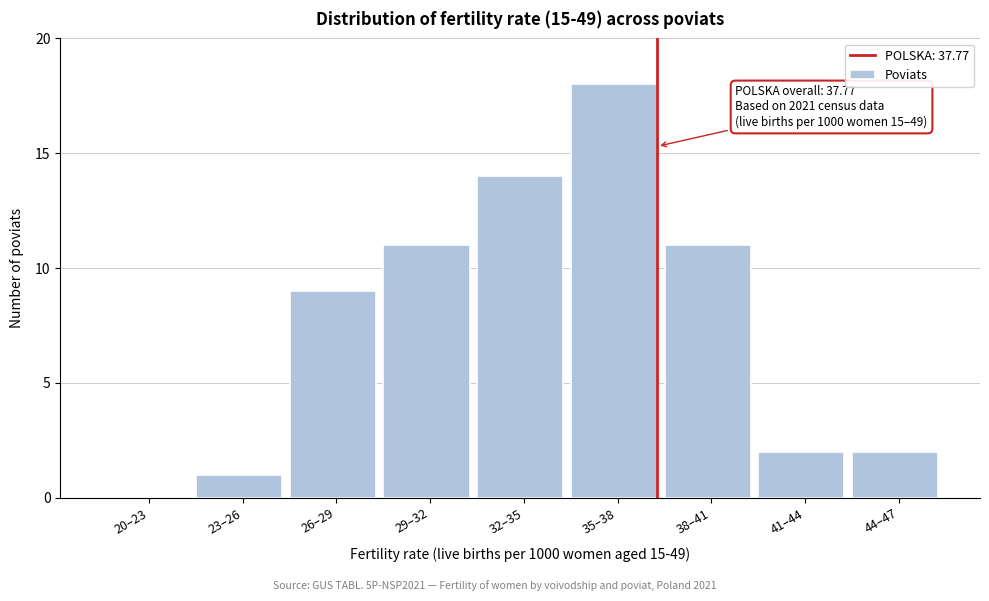

Reading left to right, transcribe all the data shown in this chart.

20–23=0	23–26=1	26–29=9	29–32=11	32–35=14	35–38=18	38–41=11	41–44=2	44–47=2